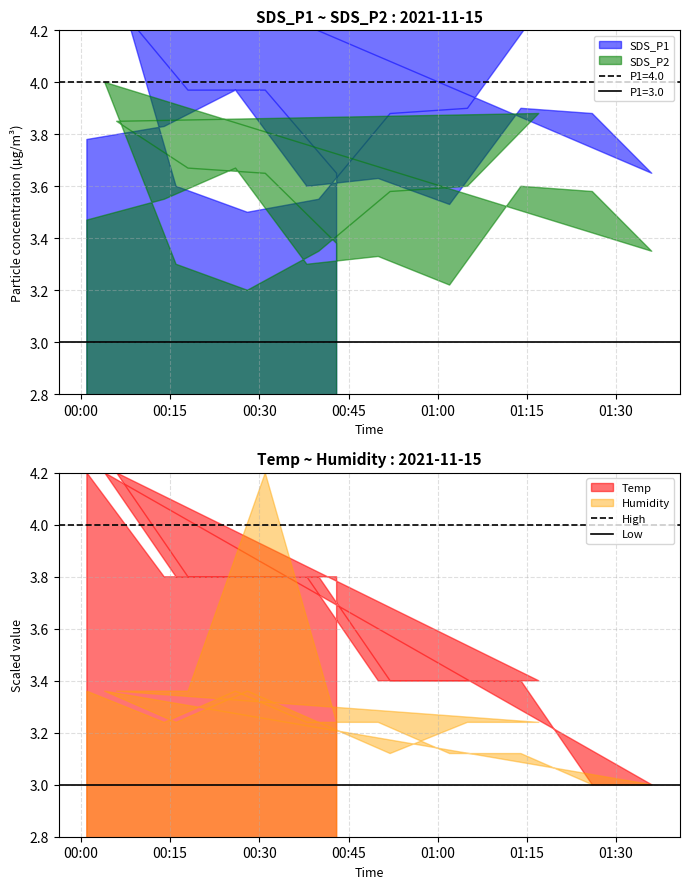

What is the sum of all High values?

8